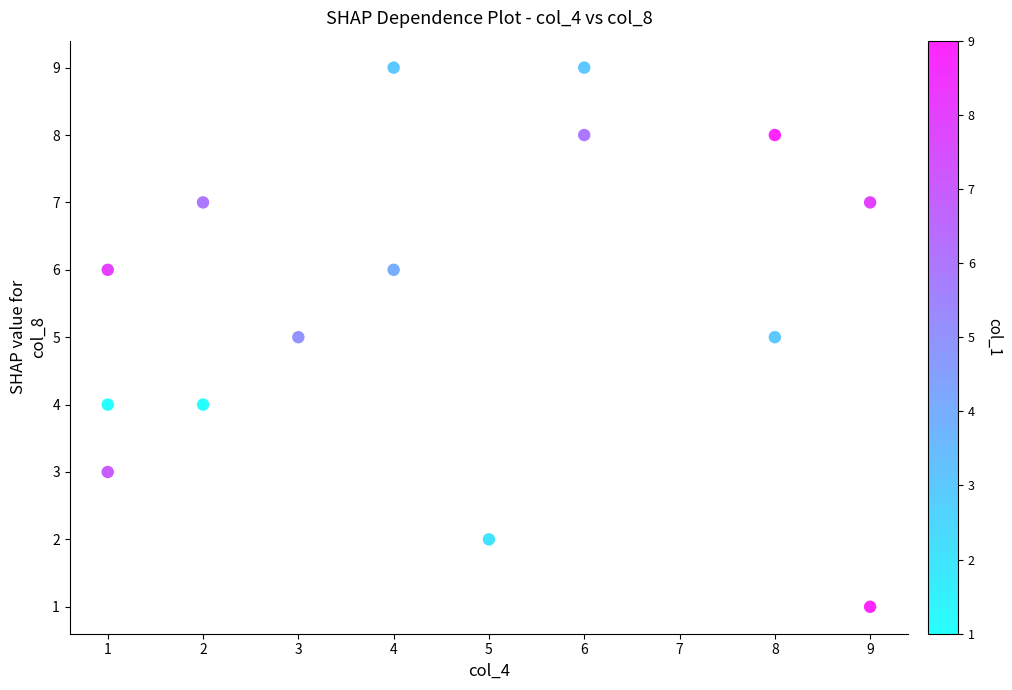

What is the range of X values (max minus min)?

8